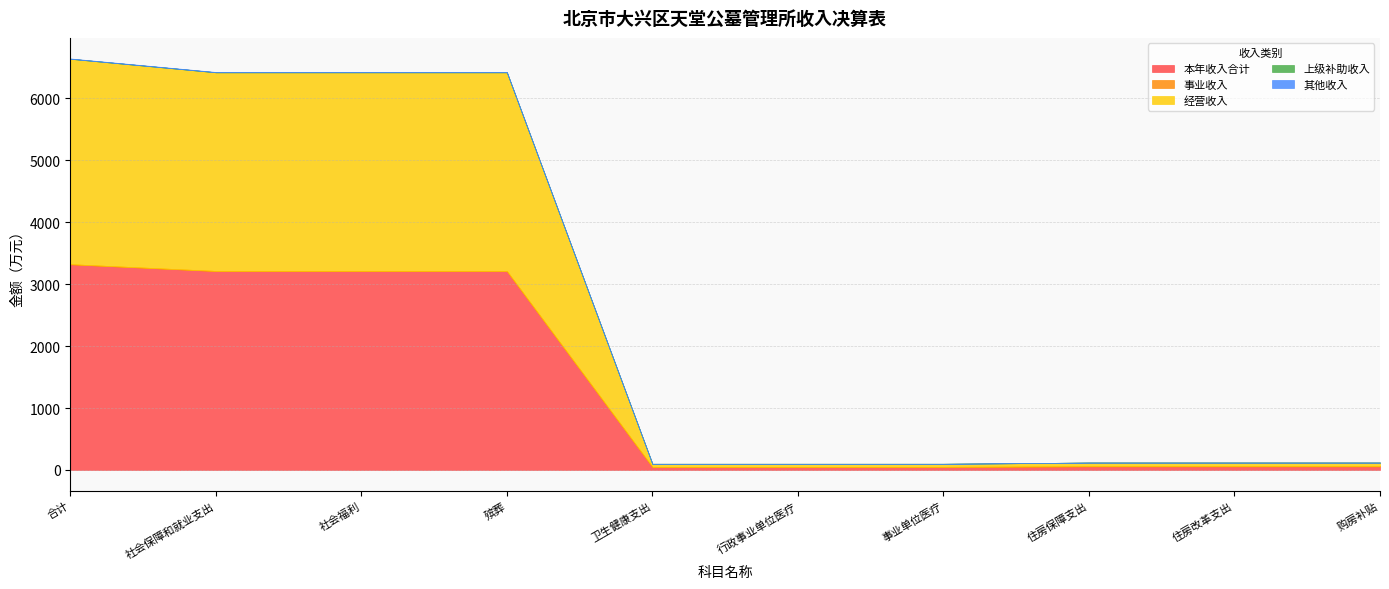

Reading left to right, extract all data points from this chart.

本年收入合计: 3322.9	3213.7	3213.7	3213.7	49.7	49.7	49.7	59.5	59.5	59.5
事业收入: 0.0	0.0	0.0	0.0	0.0	0.0	0.0	0.0	0.0	0.0
经营收入: 3318.1	3208.9	3208.9	3208.9	49.7	49.7	49.7	59.5	59.5	59.5
上级补助收入: 0.0	0.0	0.0	0.0	0.0	0.0	0.0	0.0	0.0	0.0
其他收入: 4.8	4.8	4.8	4.8	0.0	0.0	0.0	0.0	0.0	0.0